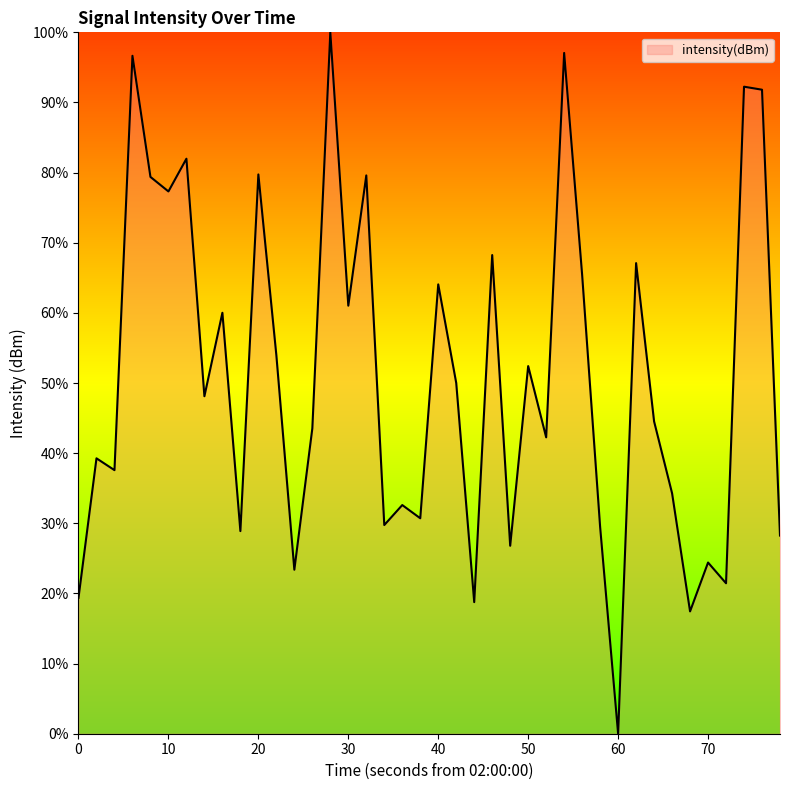

How many lines are shown in the chart?

1